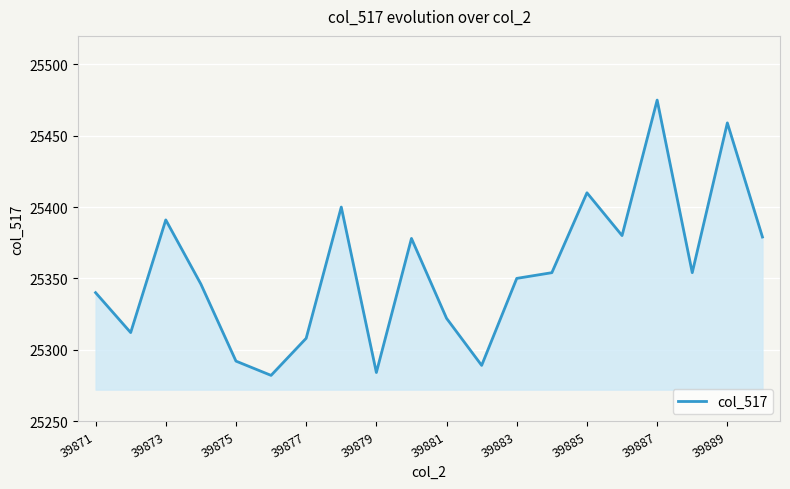

What is the minimum value shown in the chart?

25282